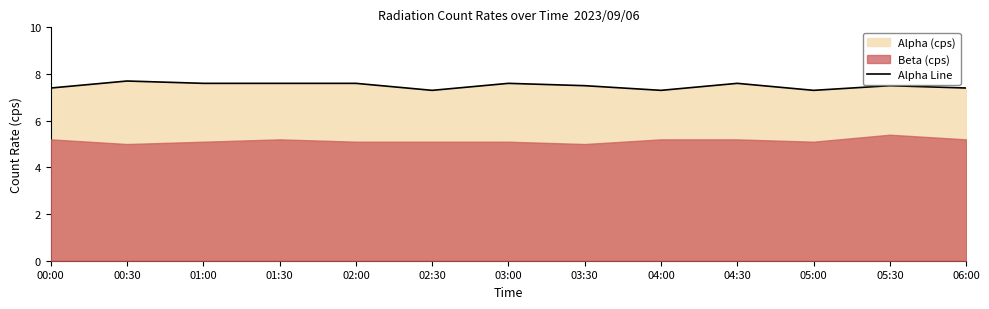

What is the highest value of the Alpha Line series?

7.7